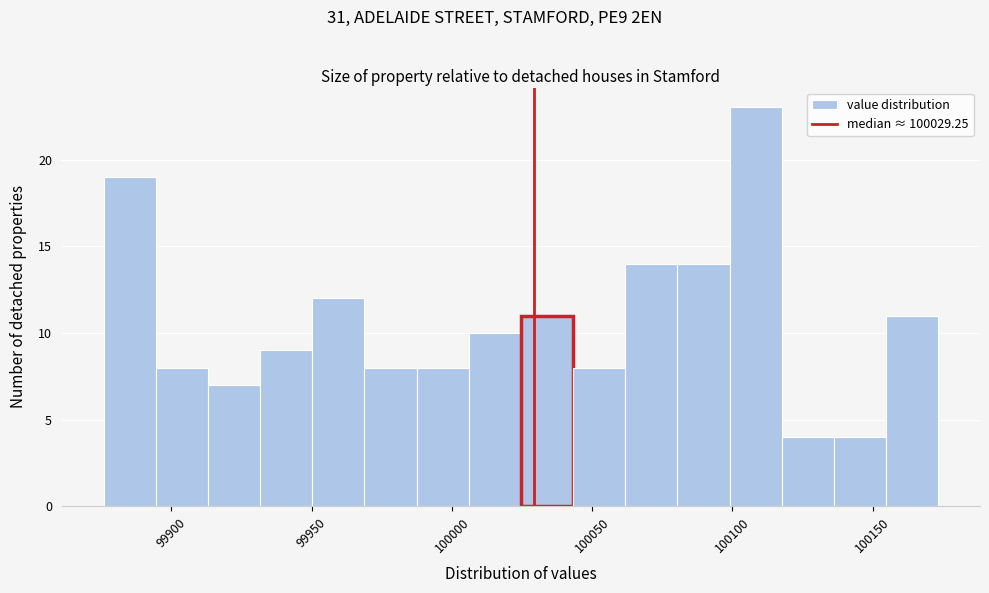

Around what value on the x-axis is the tallest bar? Give the approximate position of its centre, as read against the axis.

100110